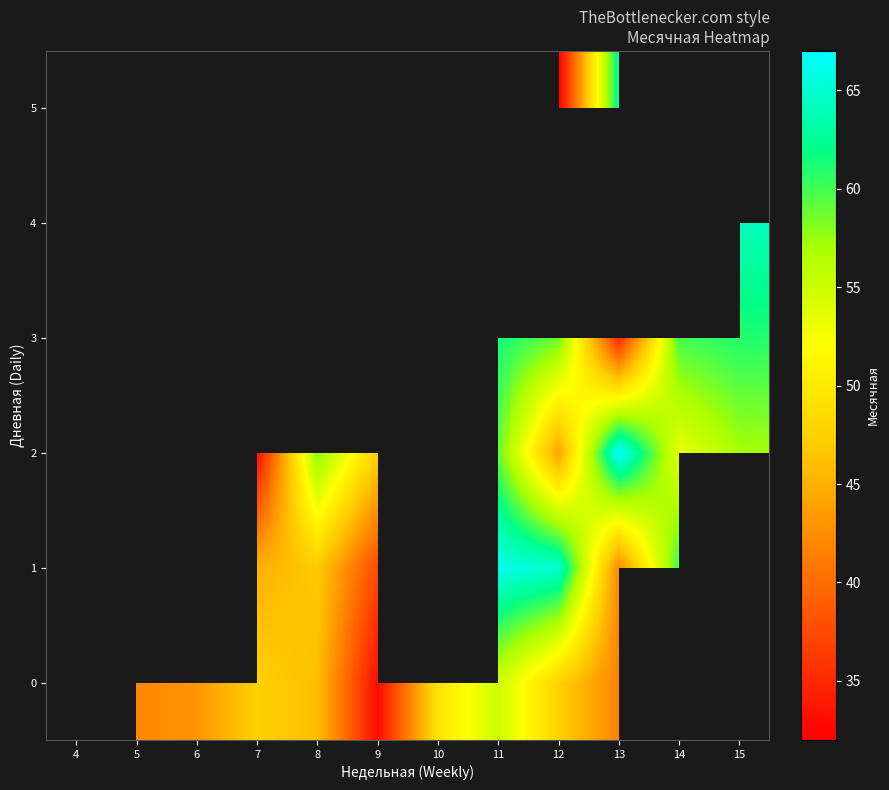

At which category does the chart reach its minimum across all series?

12